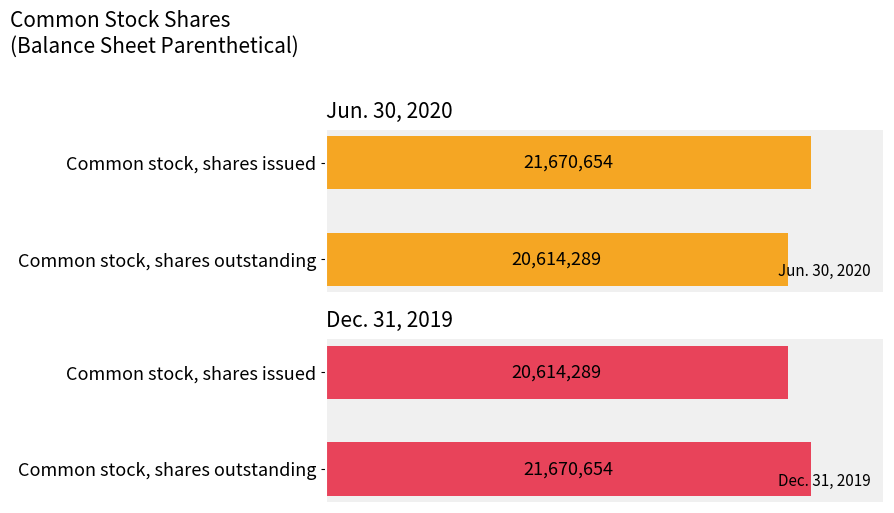

How many Jun. 30, 2020 values are between 20614289 and 21670654?

2